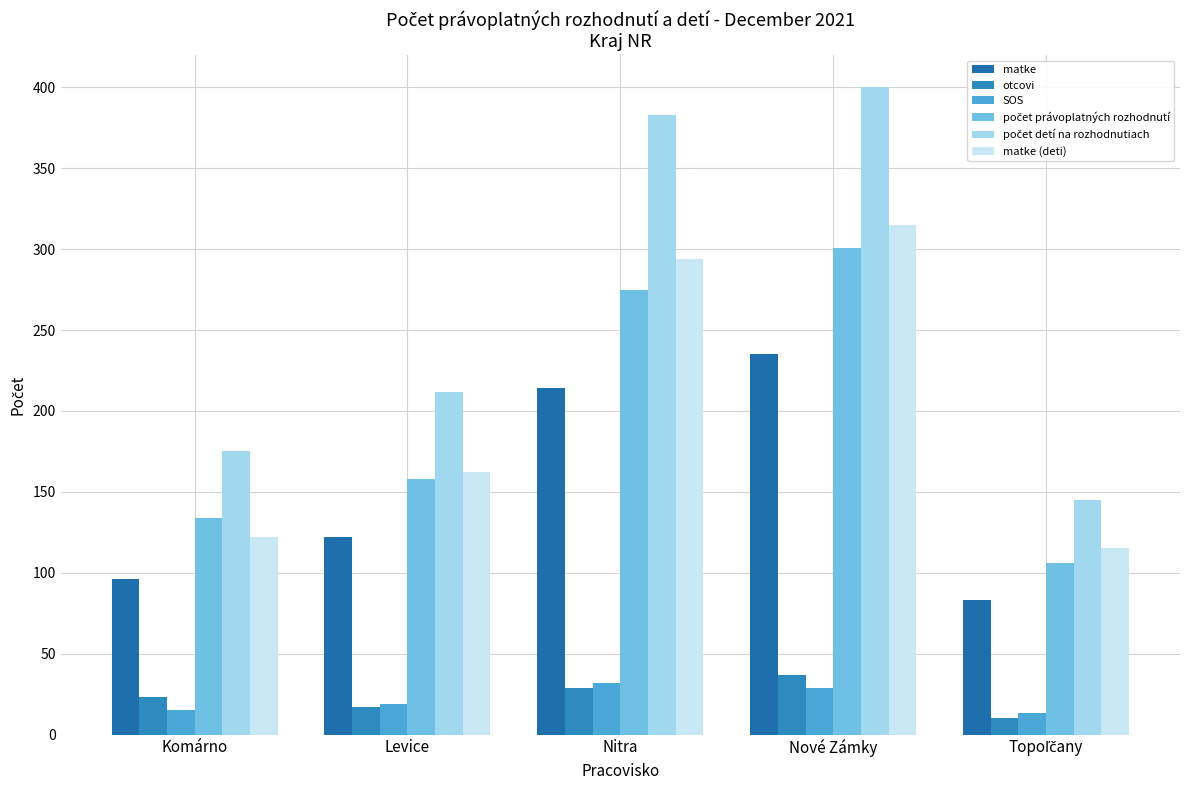

At which label is SOS closest to 22?

Levice